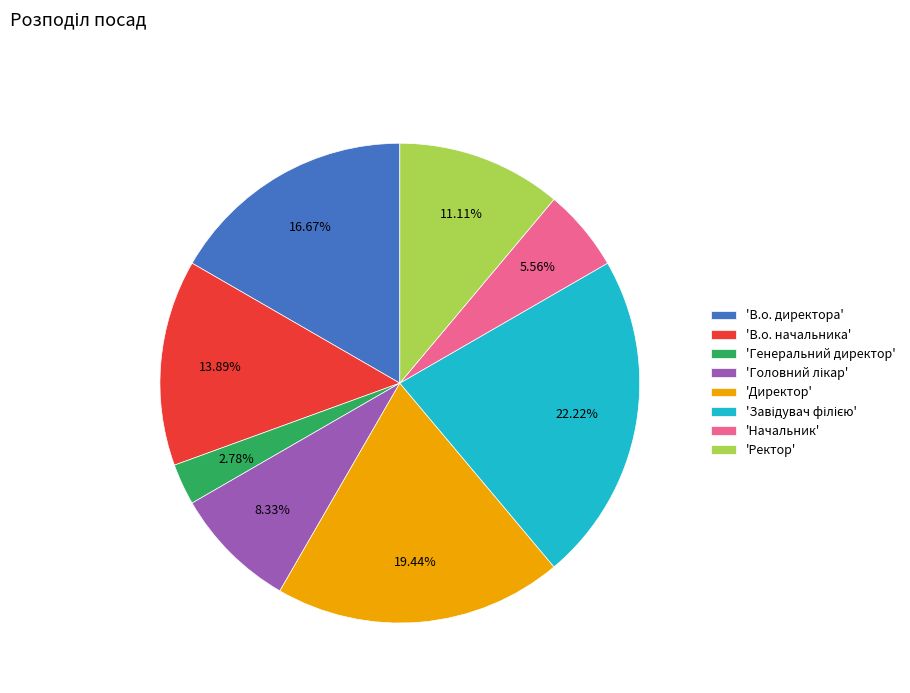

Does any single category account for the majority?

No